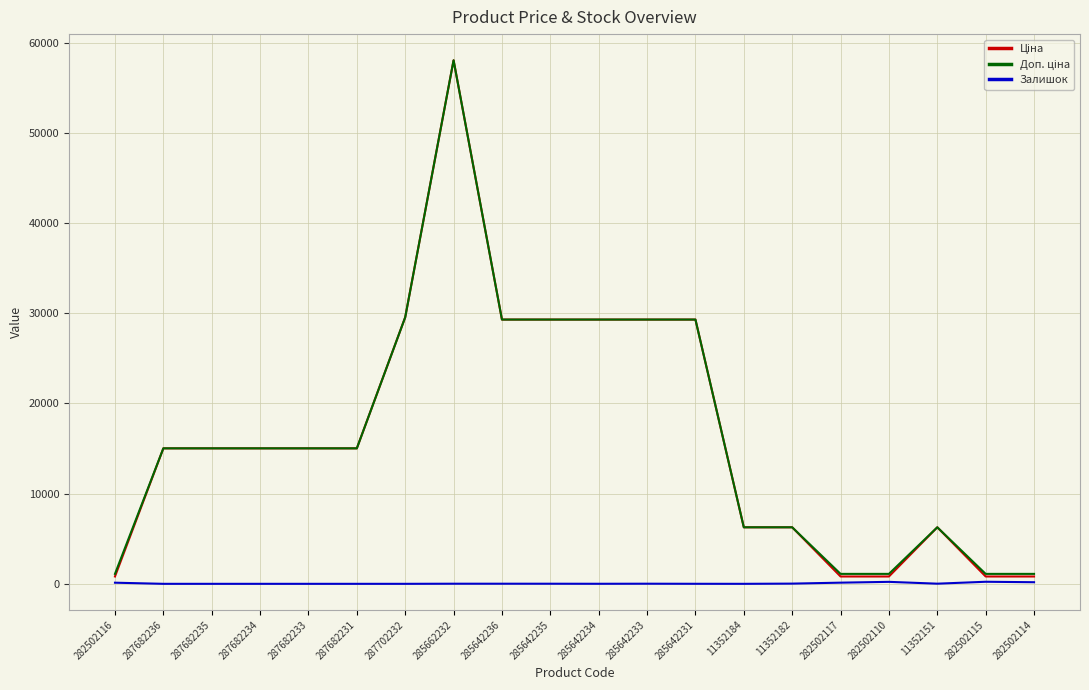

At which category is the sum across all series the highest?

285662232